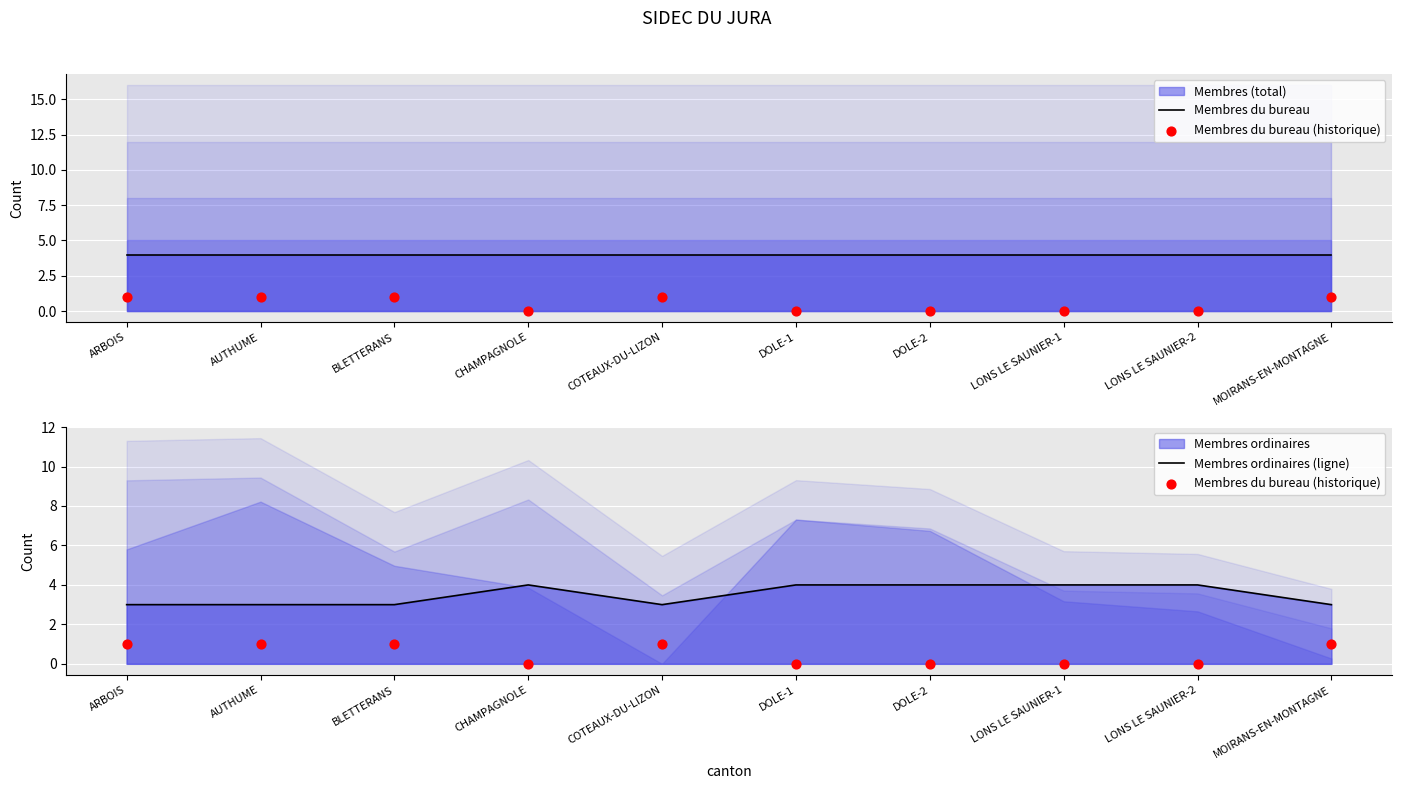

Is the value of Membres ordinaires (ligne) at BLETTERANS greater than the value of Membres du bureau at LONS LE SAUNIER-1?

No